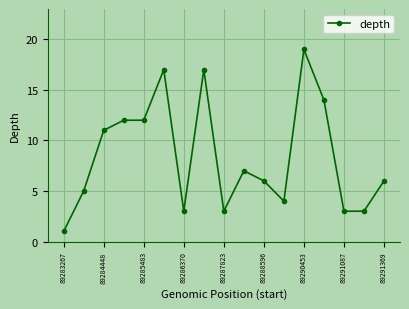

What is the greatest value displayed?

19